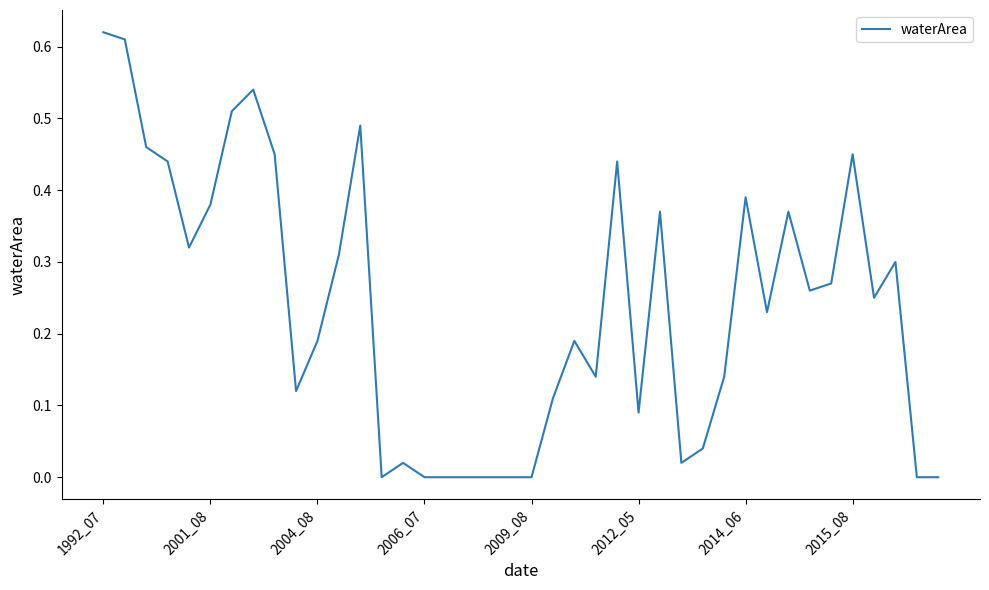

Does the chart have visible grid lines?

No